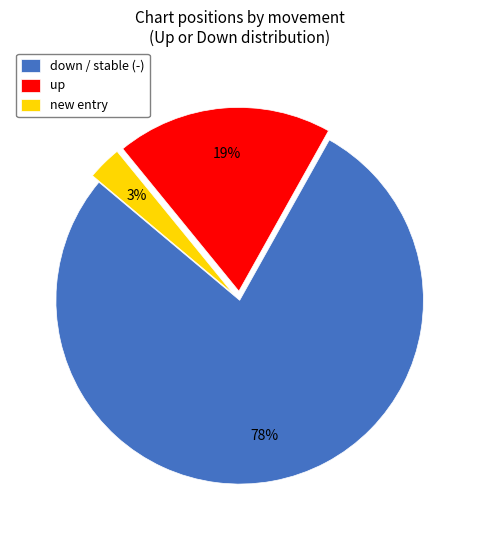

Does down / stable (-) account for over 50% of the chart?

Yes